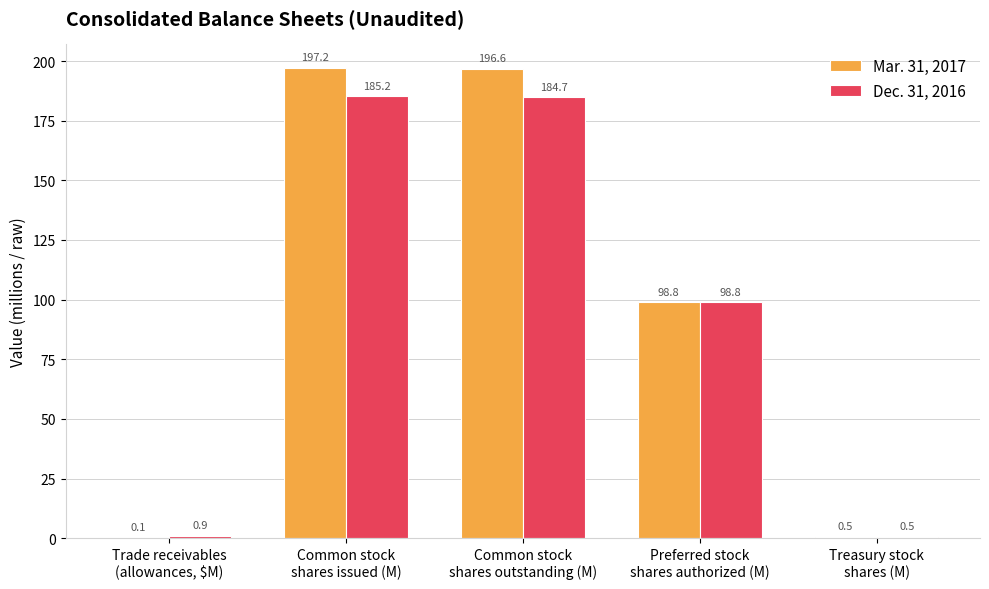

Does the chart contain stacked bars?

No